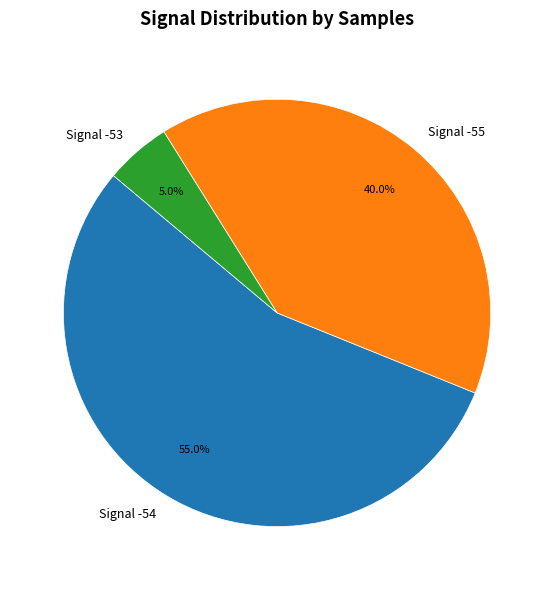

Which slice is the smallest?

Signal -53